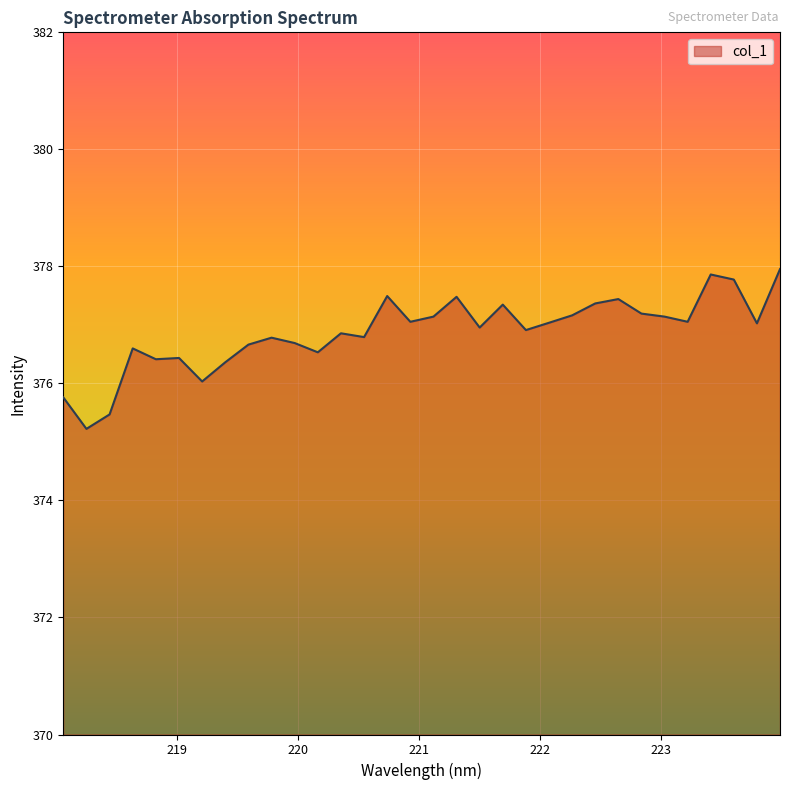

What is the difference between the maximum and minimum values?

2.7